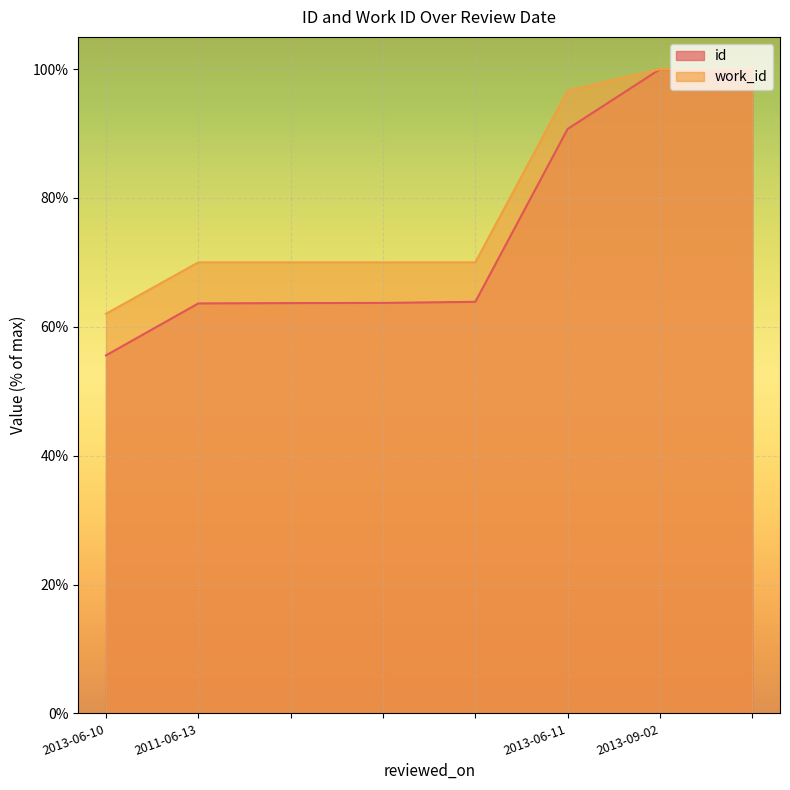

Which has a higher value, 2011-06-13 or 2011-06-13?

2011-06-13